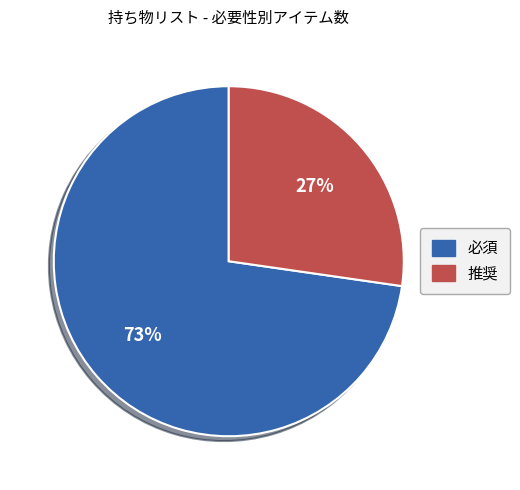

Between 推奨 and 必須, which is larger?

必須